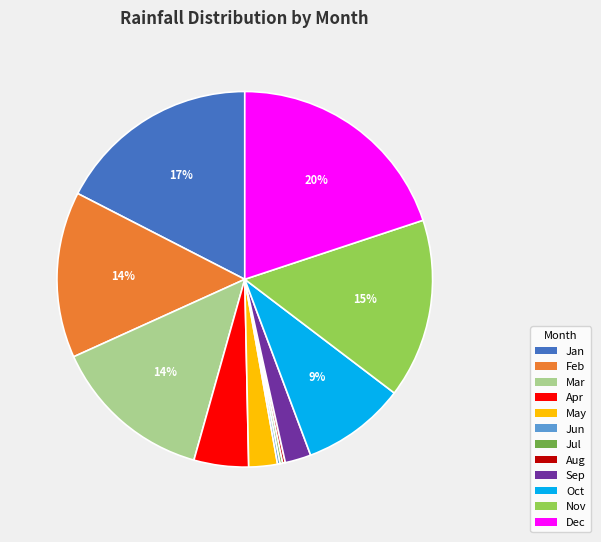

Is the sum of Jan and Apr greater than half?

No